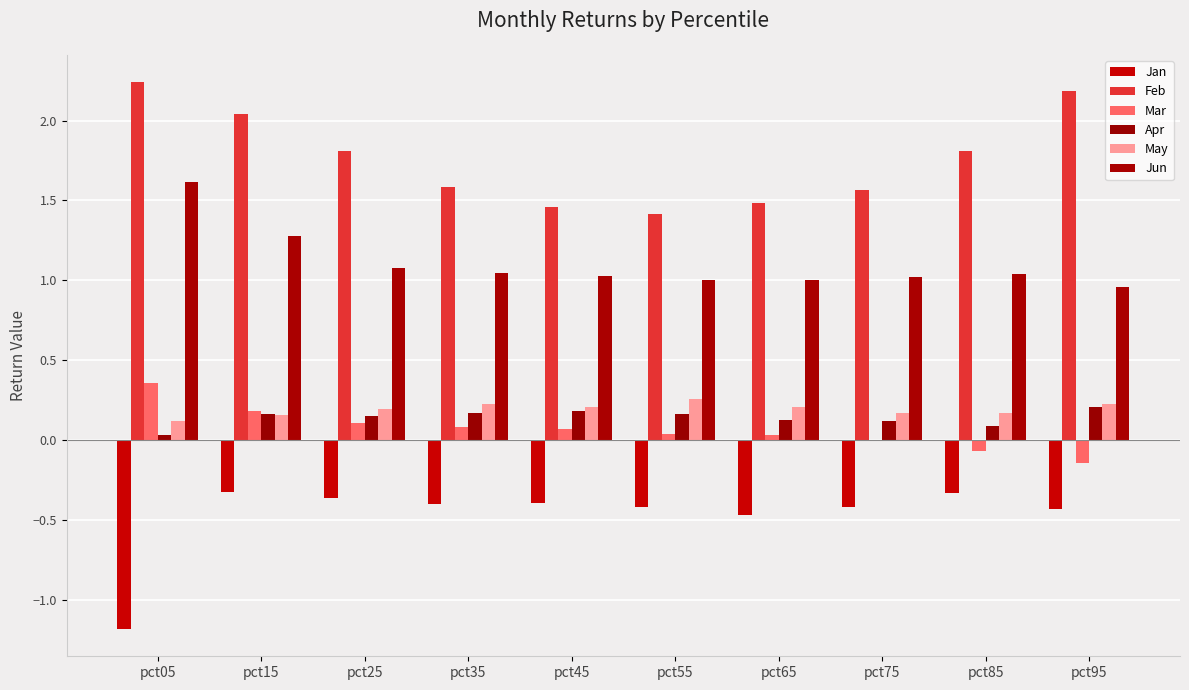

Are the bars grouped side by side (vs. stacked)?

Yes